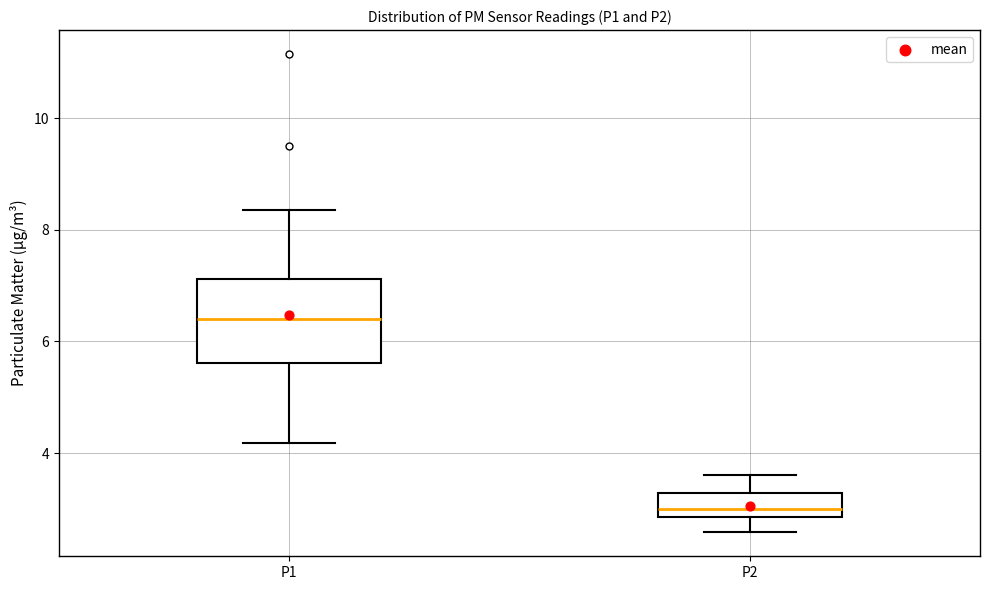

Reading left to right, read every box against the y-axis: the position of its median line, the range the box covers, and the ends of its whiskers. The values are not printed on the chart, so give them approximately, as read against the axis.

P1: median 6.4, box 5.6 to 7.2, whiskers 4.2 to 8.4
P2: median 3.0, box 2.8 to 3.2, whiskers 2.6 to 3.6